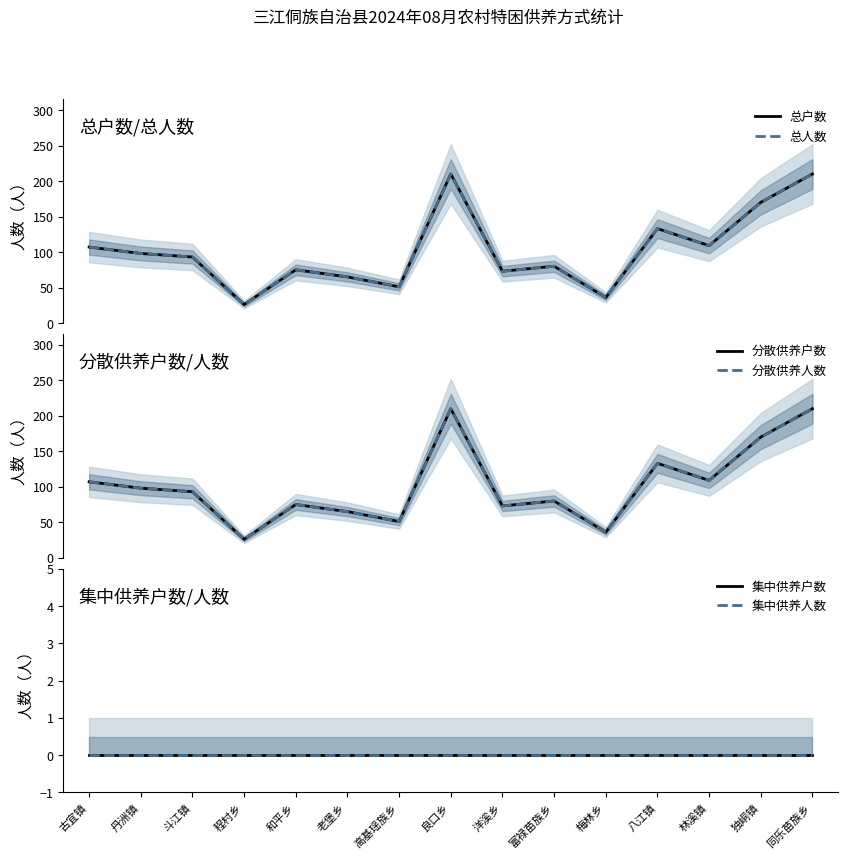

What is the difference between the second highest and minimum values in the 分散供养人数 series?

184